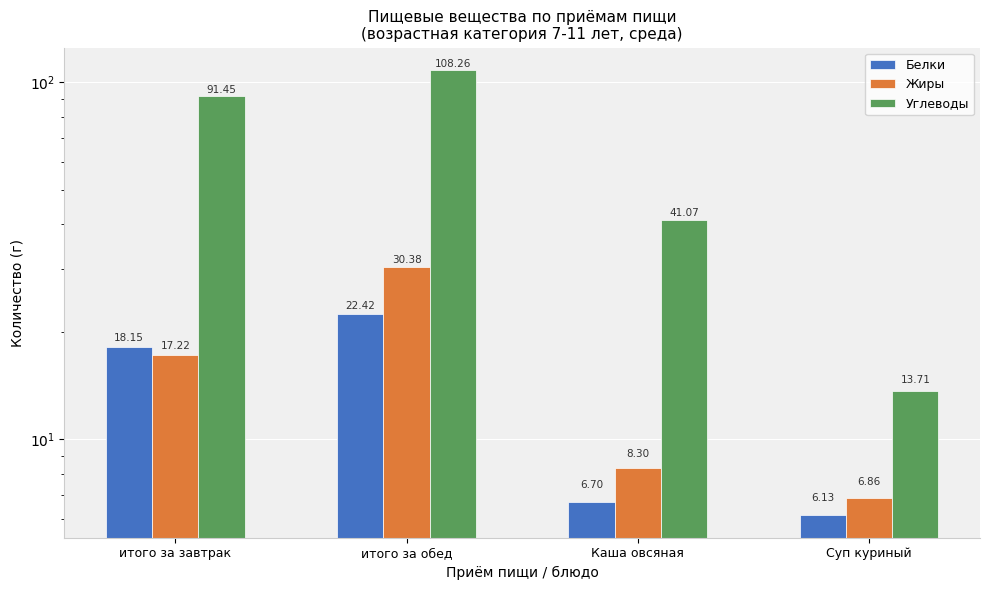

How many values in the Белки series exceed 18?

2